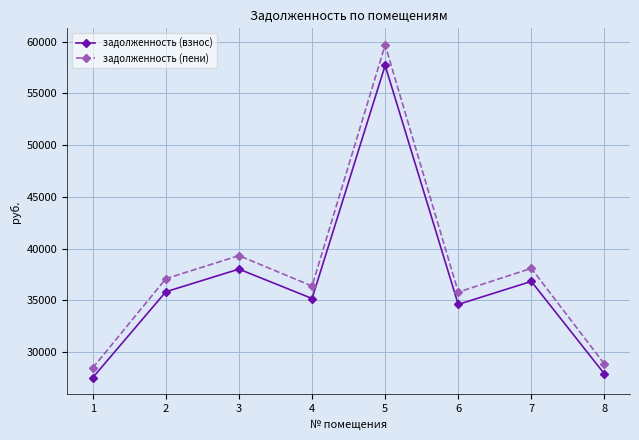

In задолженность (взнос), how many points are lower than both neighbors (excluding endpoints)?

2